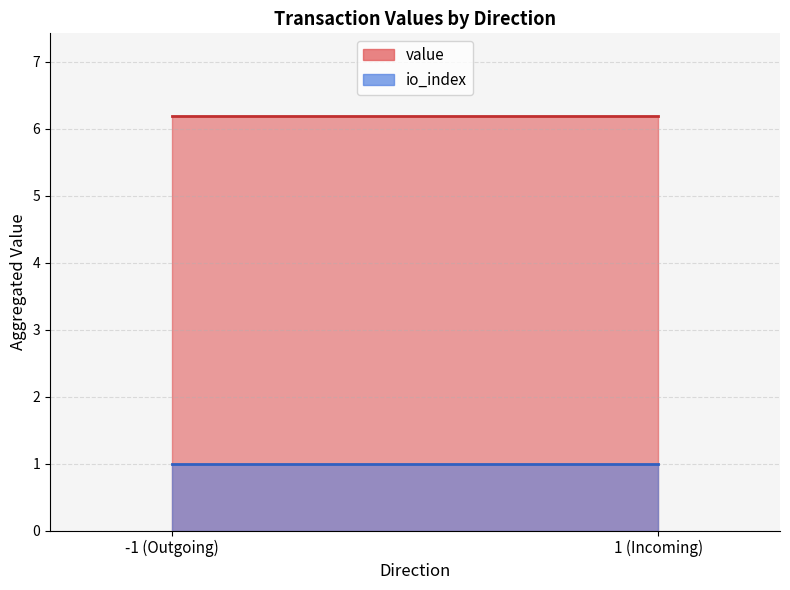

Which series changed the most between -1 and 1?

io_index